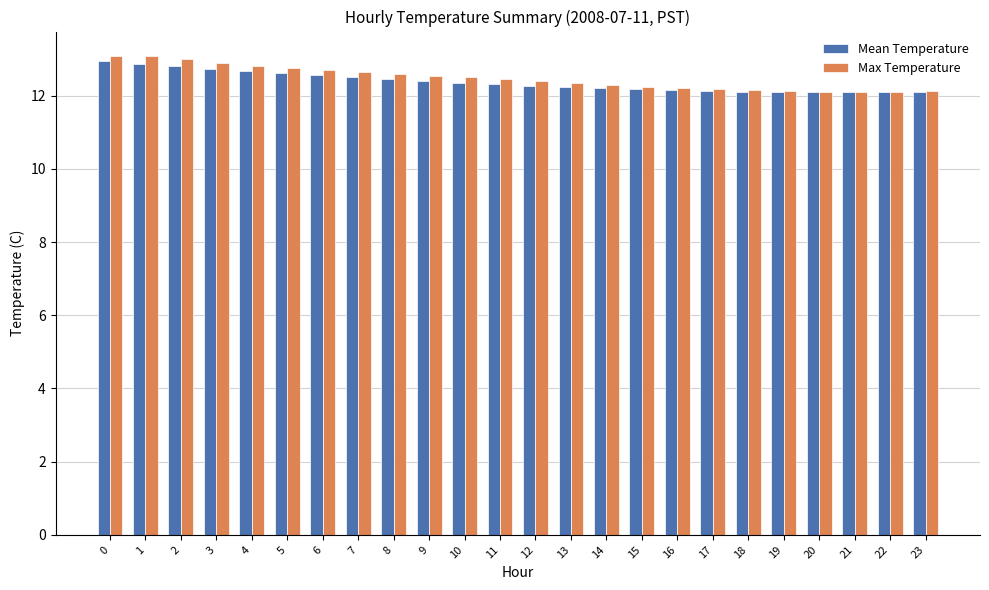

What is the difference between the second highest and minimum values in the Mean Temperature series?

0.8